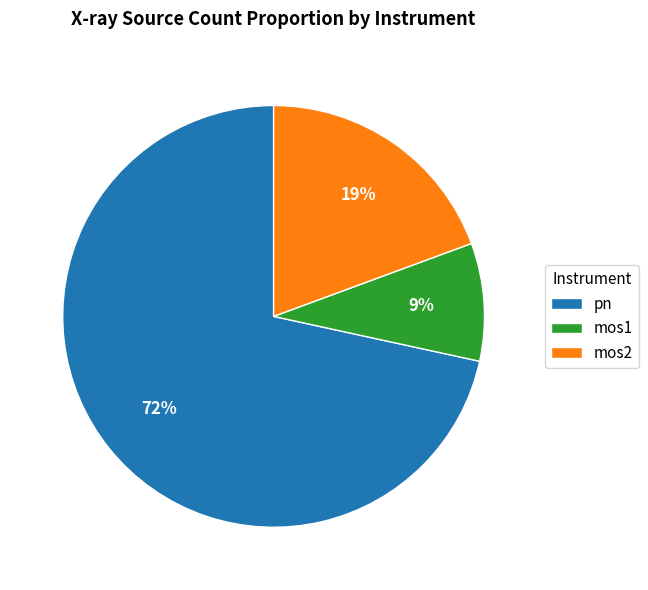

What is the largest slice in the pie chart?

pn